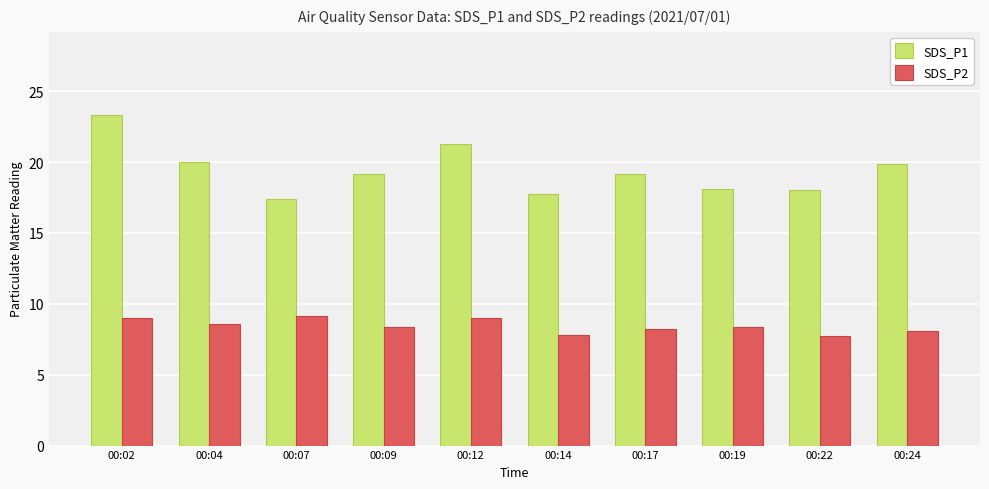

Where does the SDS_P1 series first go above 19?

00:02